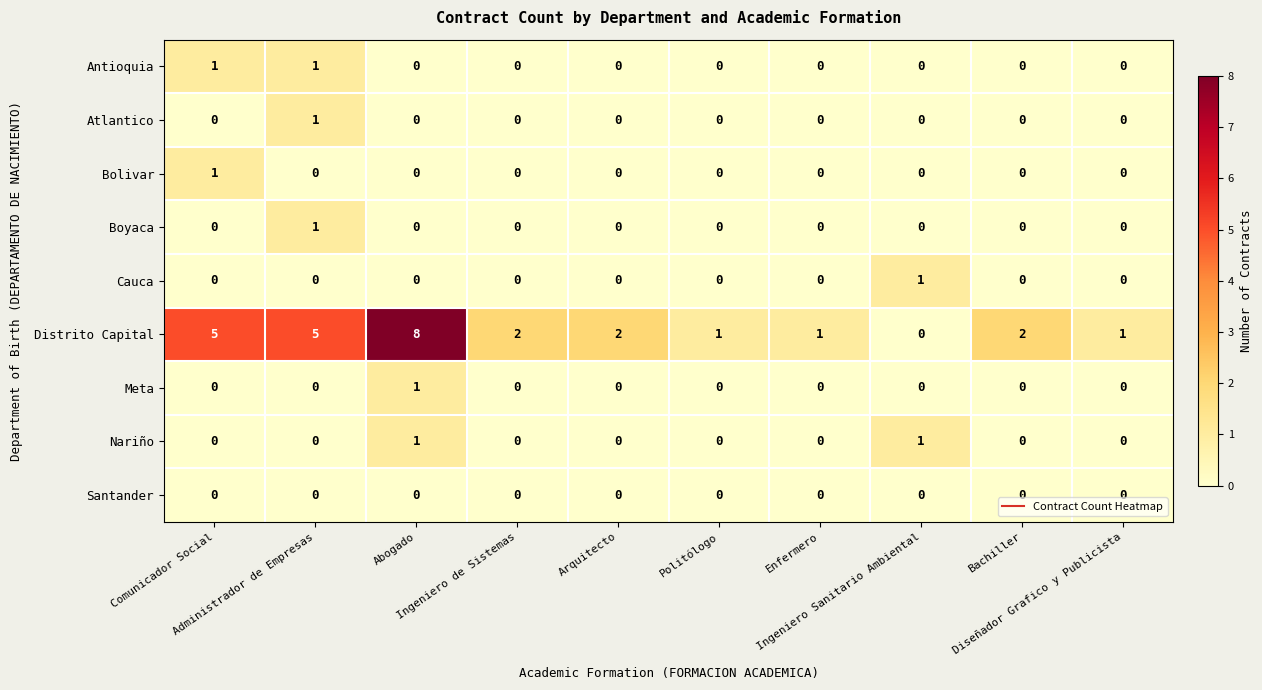

What is the average value of the Distrito Capital series?

3